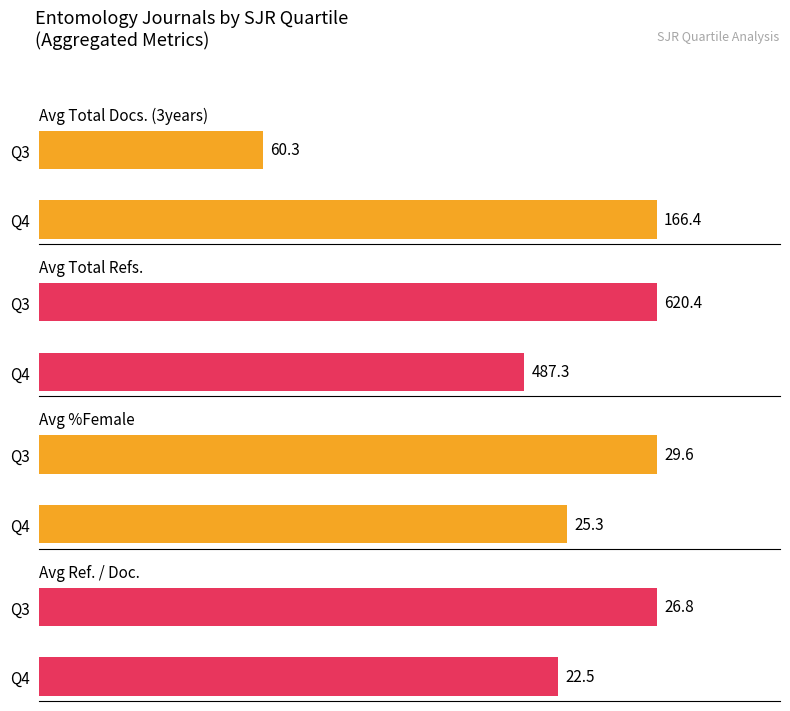

What is the sum of all Avg Total Refs. values?

1107.7